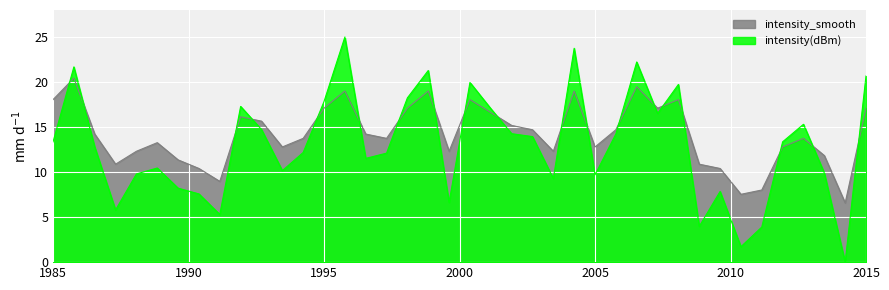

The intensity_smooth series shows 29.6 at 1985. True or false?

False